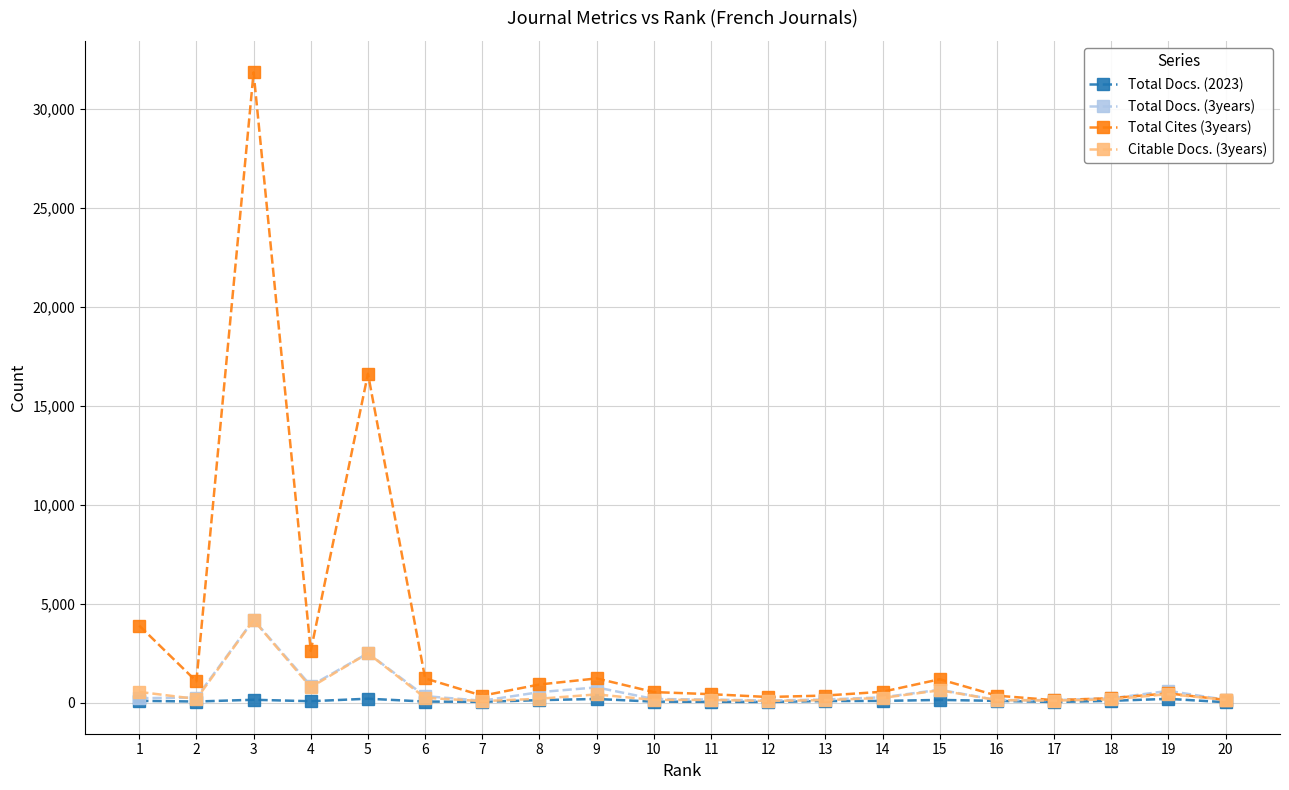

What is the maximum value shown in the chart?

31849